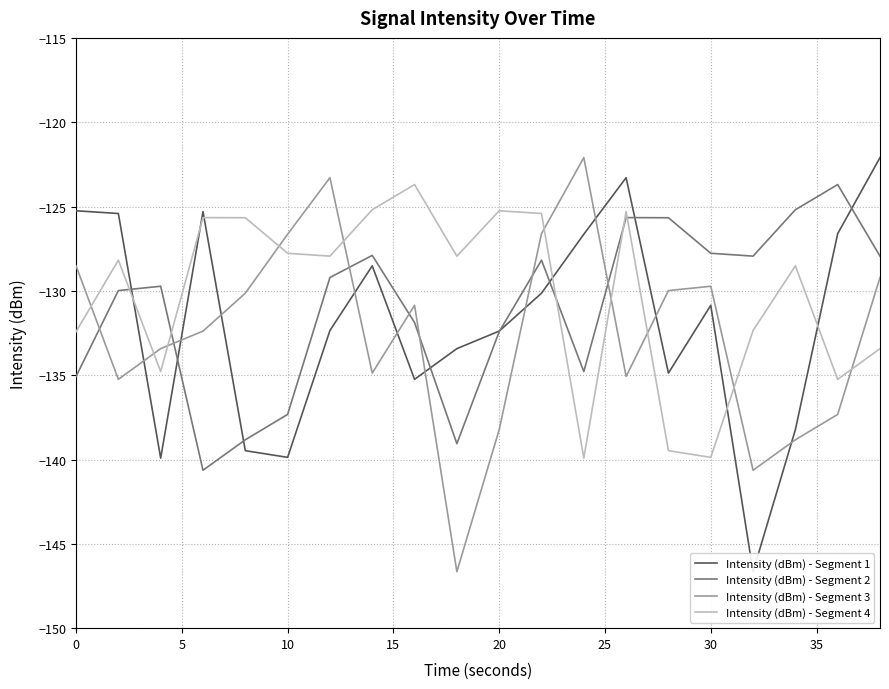

What is the lowest value of the Intensity (dBm) - Segment 3 series?

-146.7